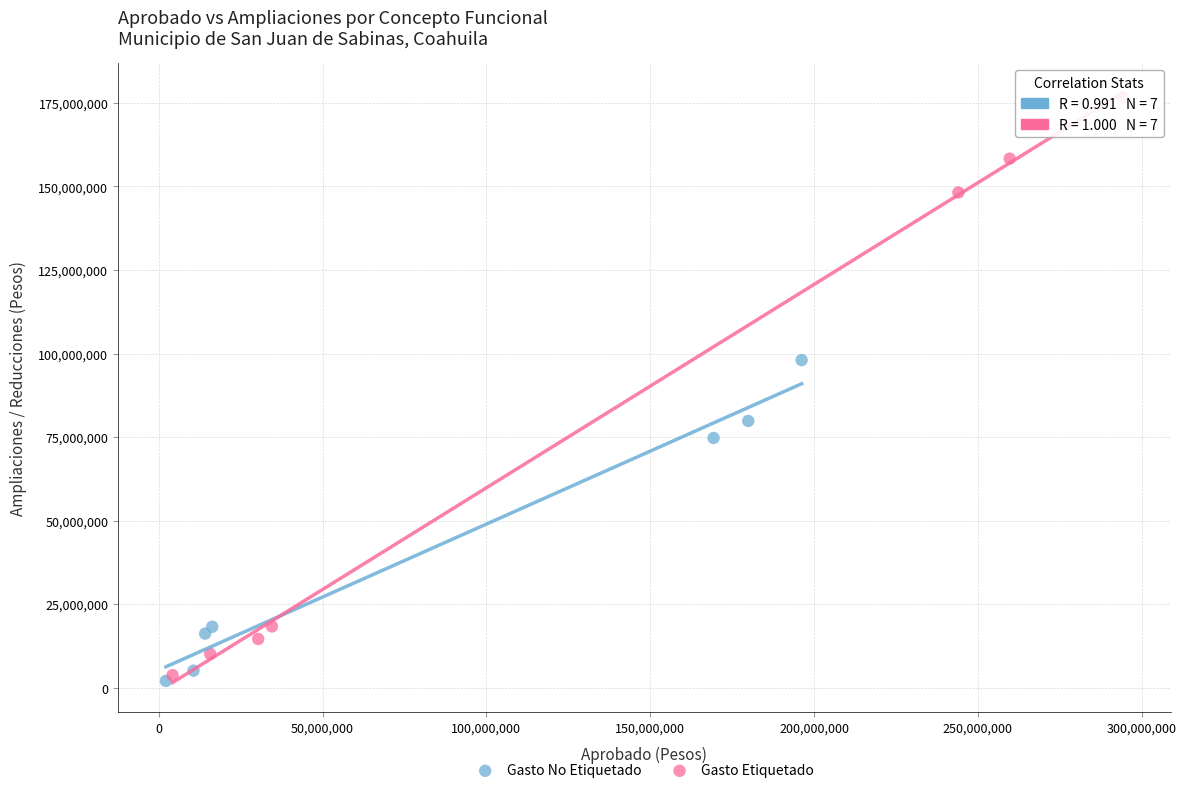

What are all the series names shown in the legend?

Gasto No Etiquetado, Gasto Etiquetado